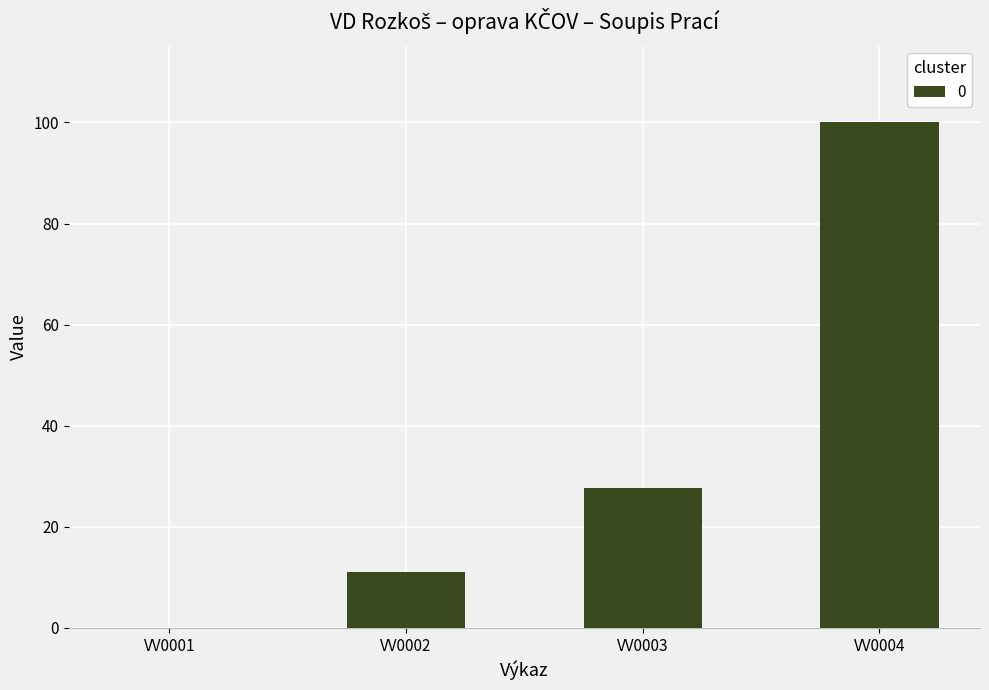

How many series are shown in this chart?

1